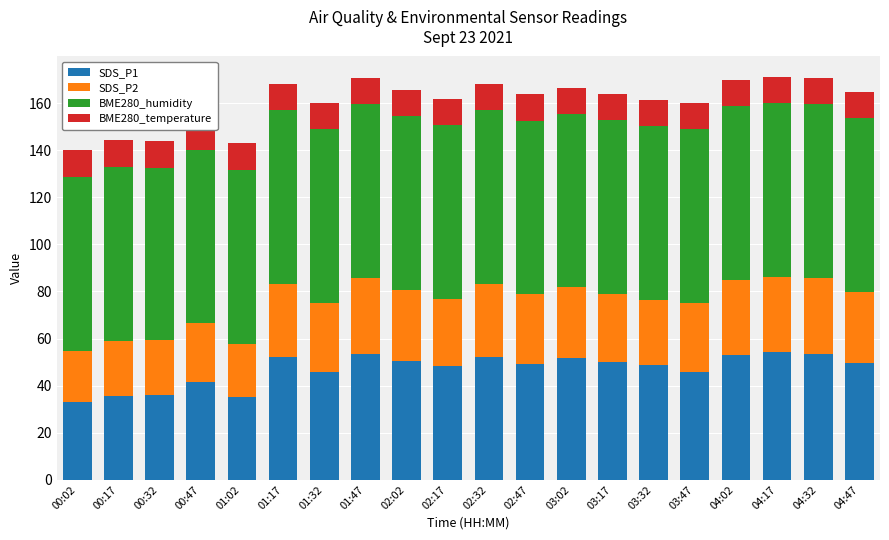

What are all the series names shown in the legend?

SDS_P1, SDS_P2, BME280_humidity, BME280_temperature